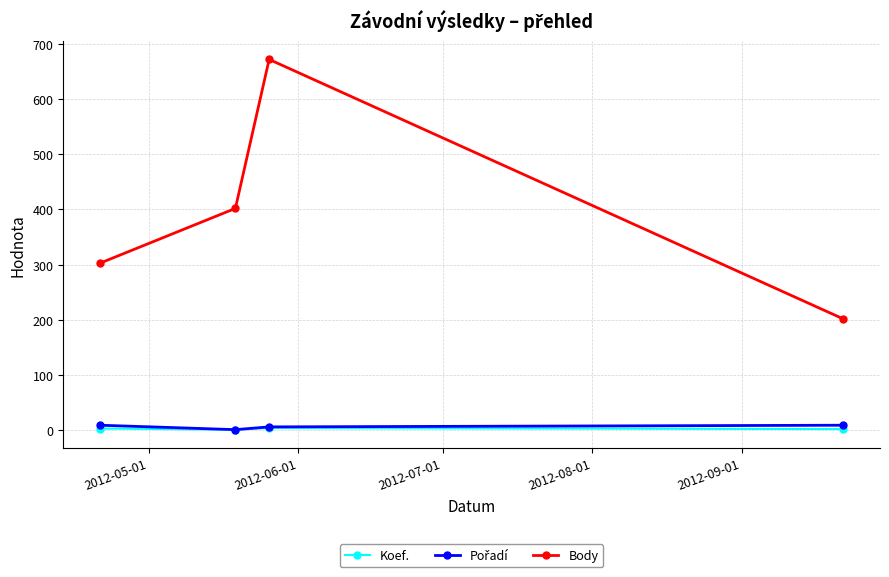

What is the maximum value for Body?

672